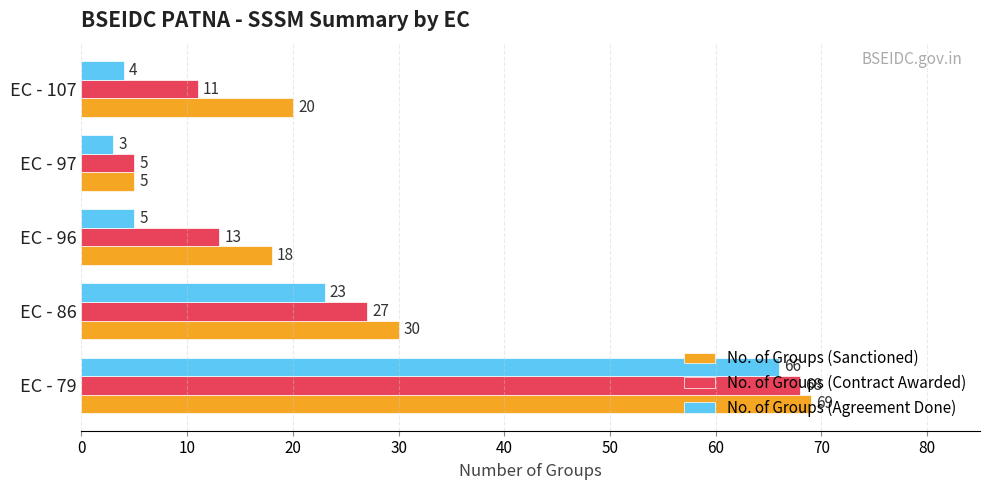

Which category has the lowest value in the No. of Groups (Sanctioned) series?

EC - 97